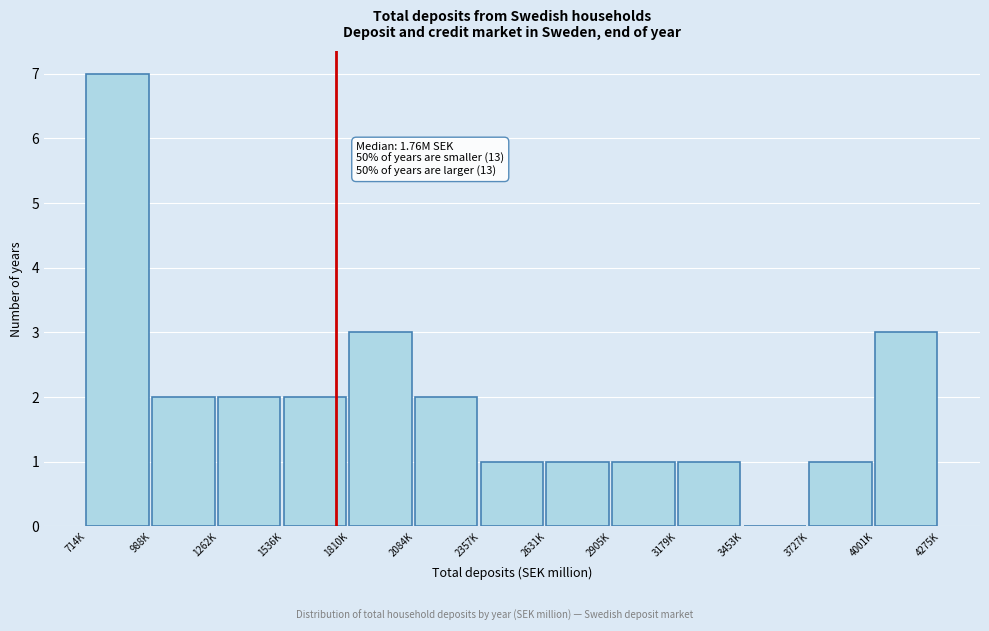

Reading left to right, what are all the values shown in this chart?

714K=7	988K=2	1262K=2	1536K=2	1810K=3	2084K=2	2357K=1	2631K=1	2905K=1	3179K=1	3453K=0	3727K=1	4001K=3